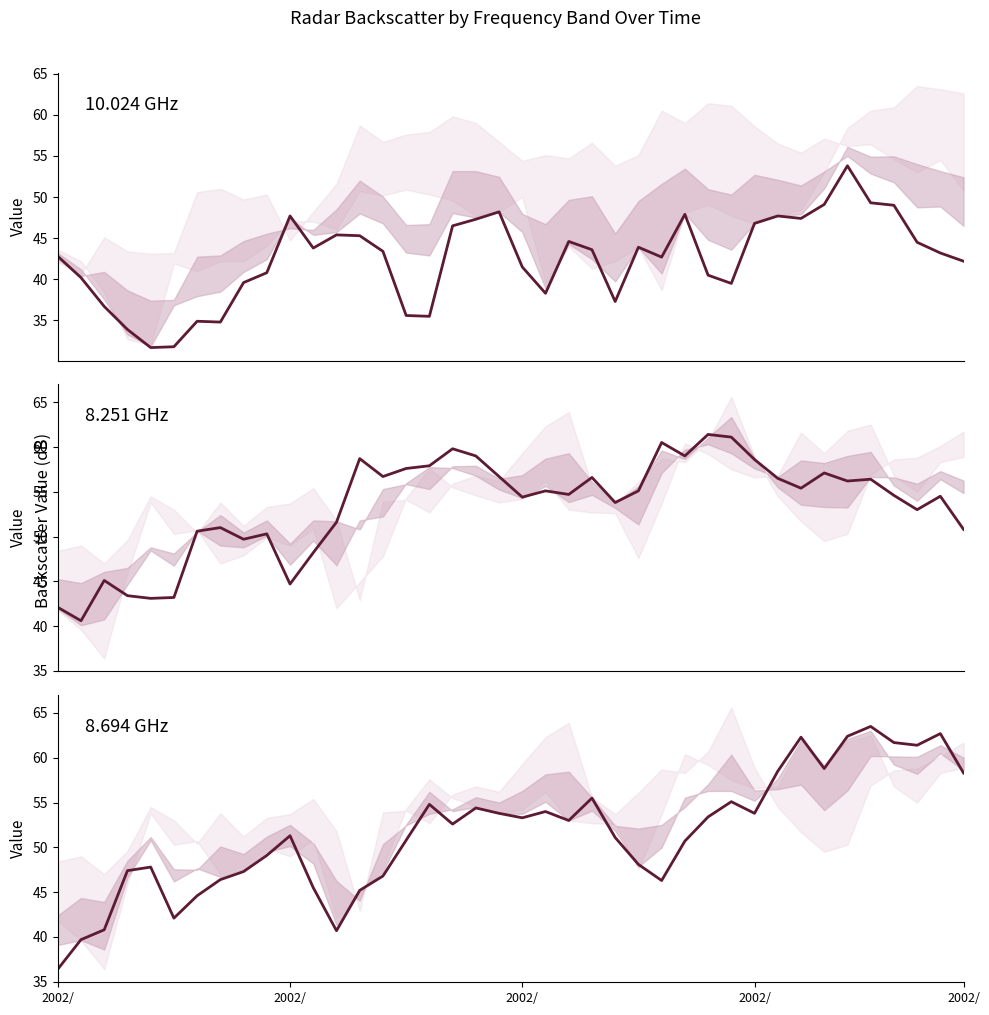

What is the value of the 8.251 point at the 19th from the left?

59.0